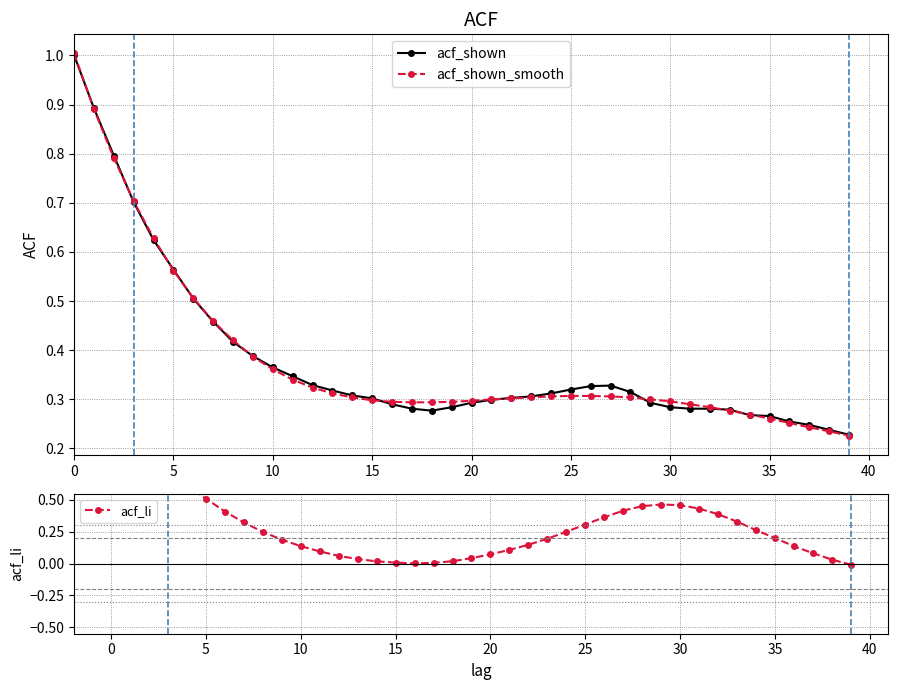

What is the value of the acf_li point at the 4th from the left?

0.7